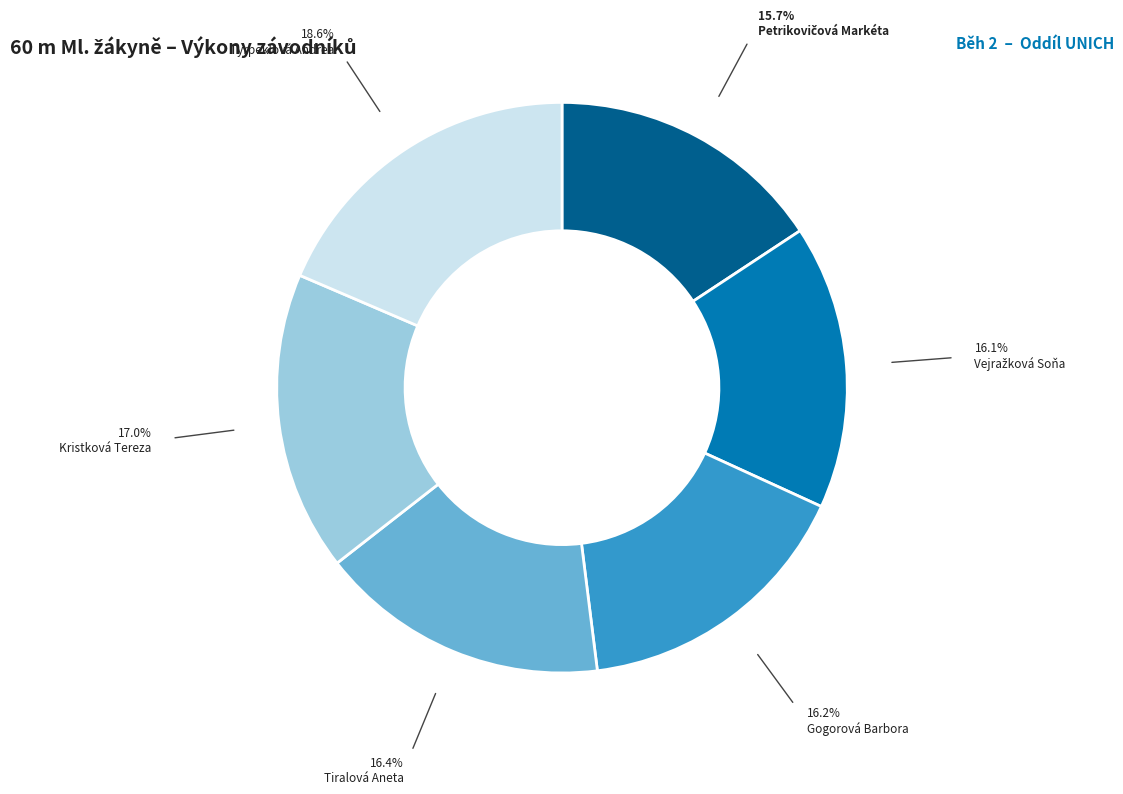

Is there a majority slice in this chart?

No